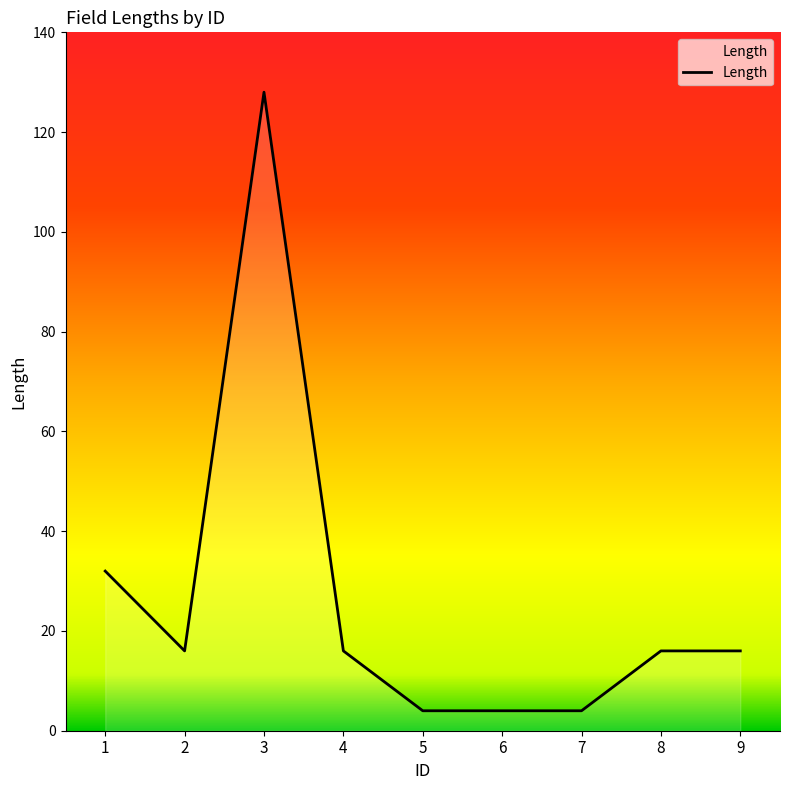

What is the change in value from 1 to 8?

-16